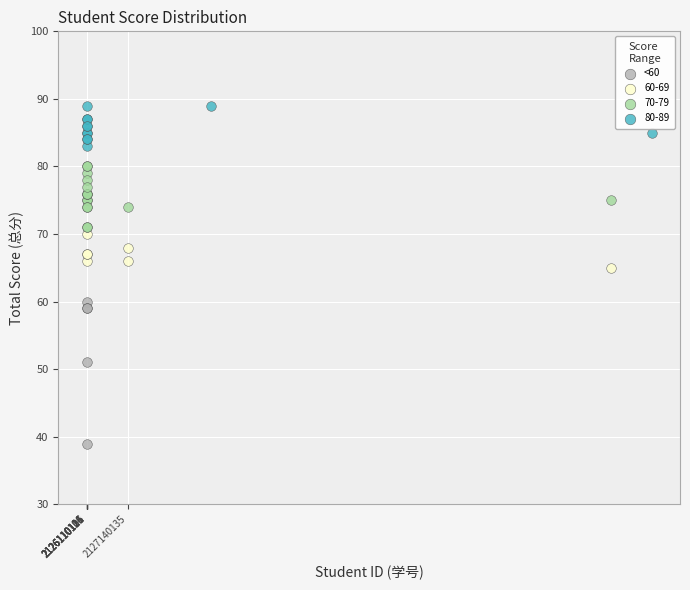

Which series contains the highest Y value?

80-89